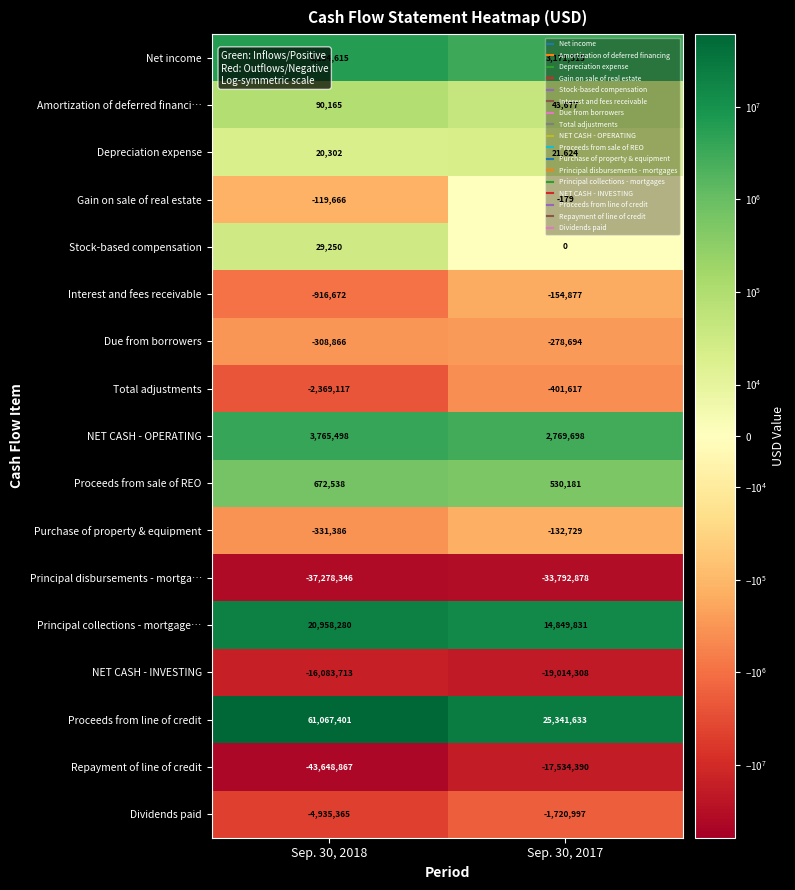

Is the value of Net income at Sep. 30, 2018 greater than the value of Stock-based compensation at Sep. 30, 2018?

Yes